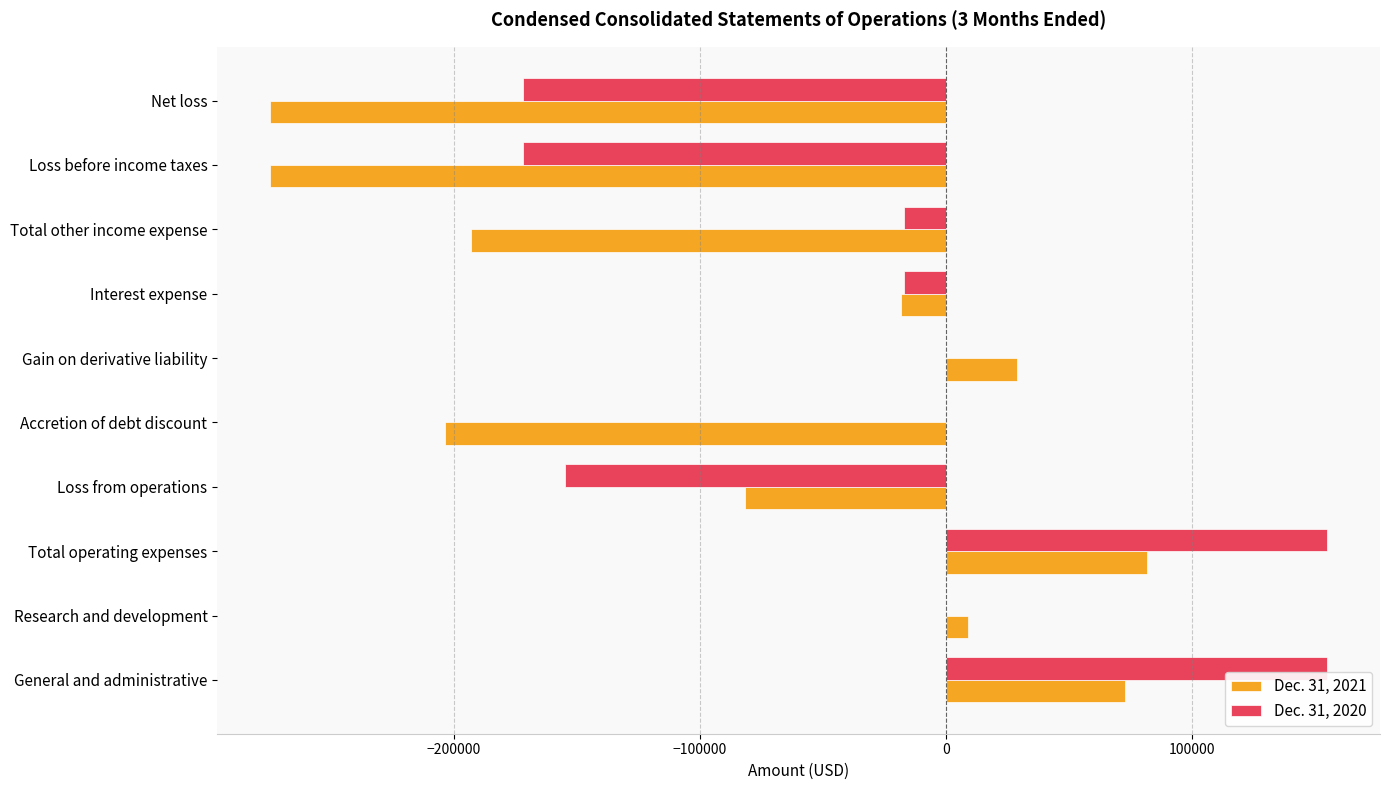

Which series has the largest total across all categories?

Dec. 31, 2020